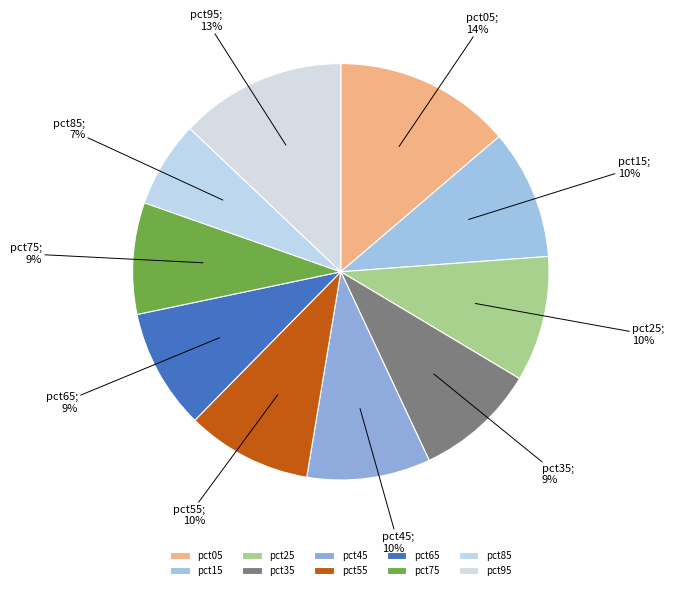

True or false: pct75 accounts for 9% of the total.

True